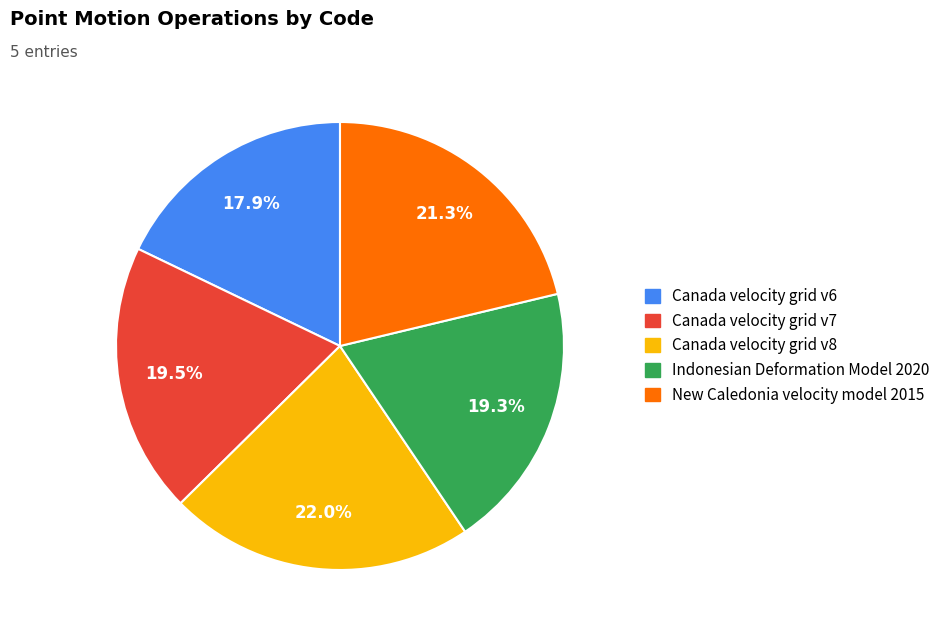

What is the smallest slice in the pie chart?

Canada velocity grid v6